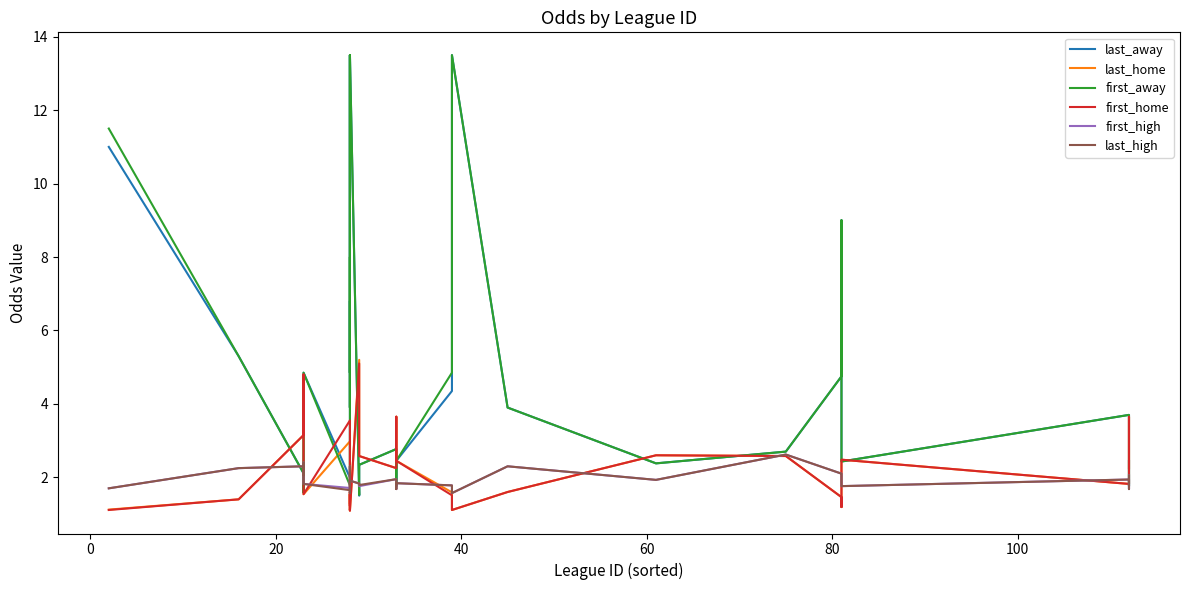

Which series has the largest total across all categories?

first_away